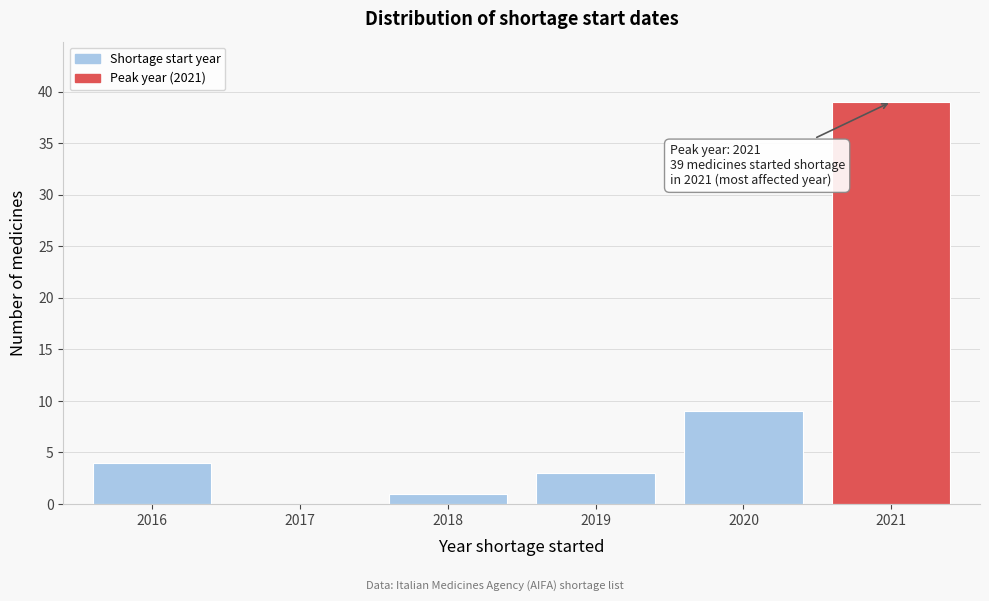

Reading left to right, what are all the values shown in this chart?

2016=4	2017=0	2018=1	2019=3	2020=9	2021=39